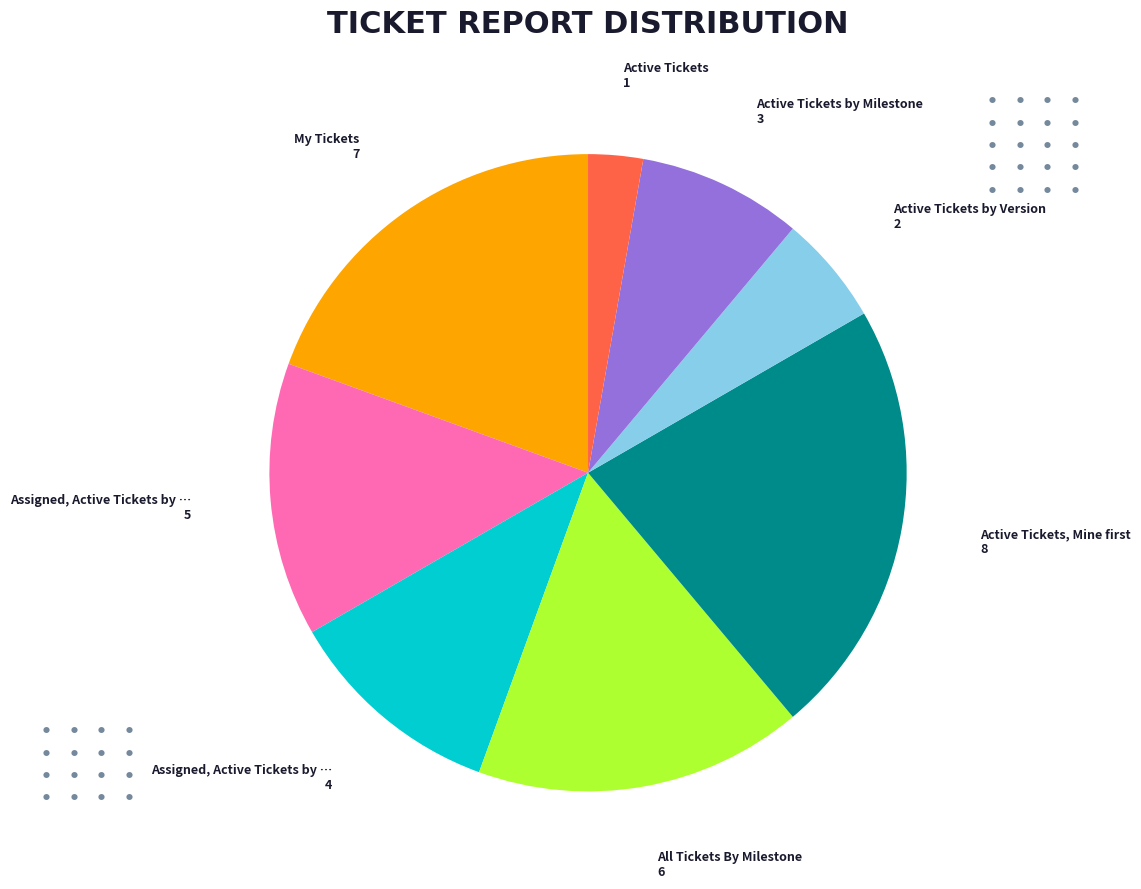

Is there any slice that represents more than half of the pie?

No